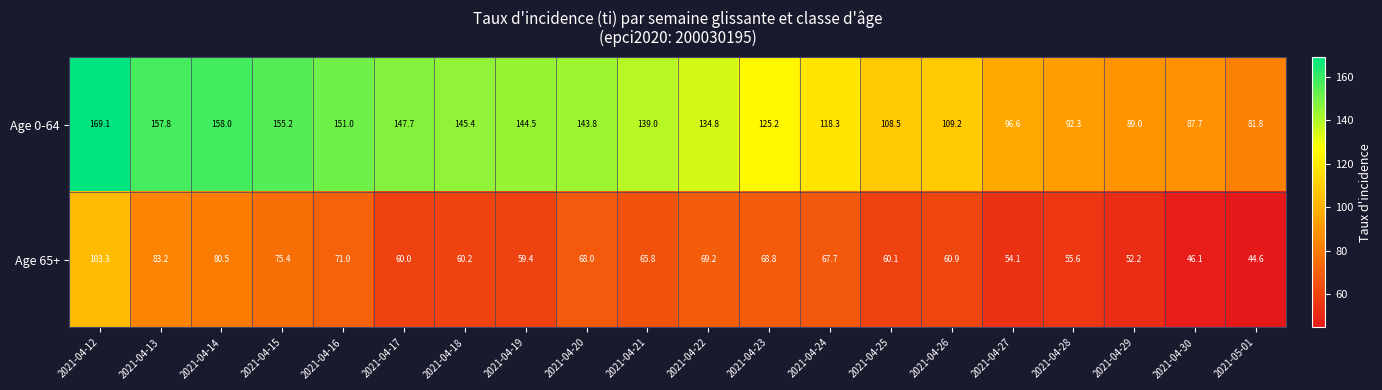

What is the sum of all Age 65+ values?

1306.1